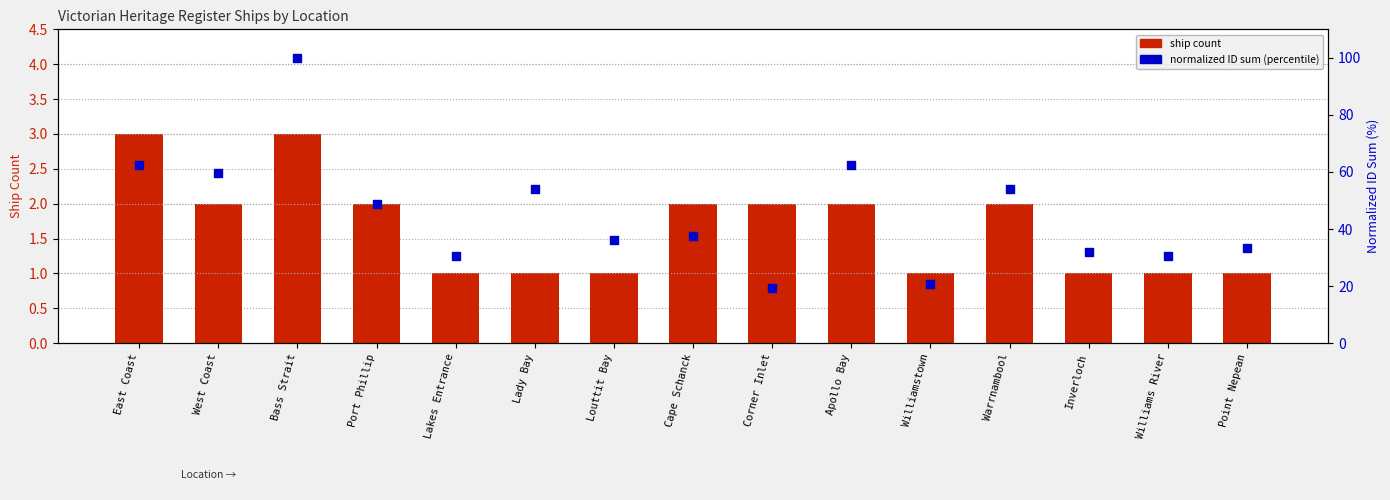

At which category is the sum across all series the highest?

Bass Strait